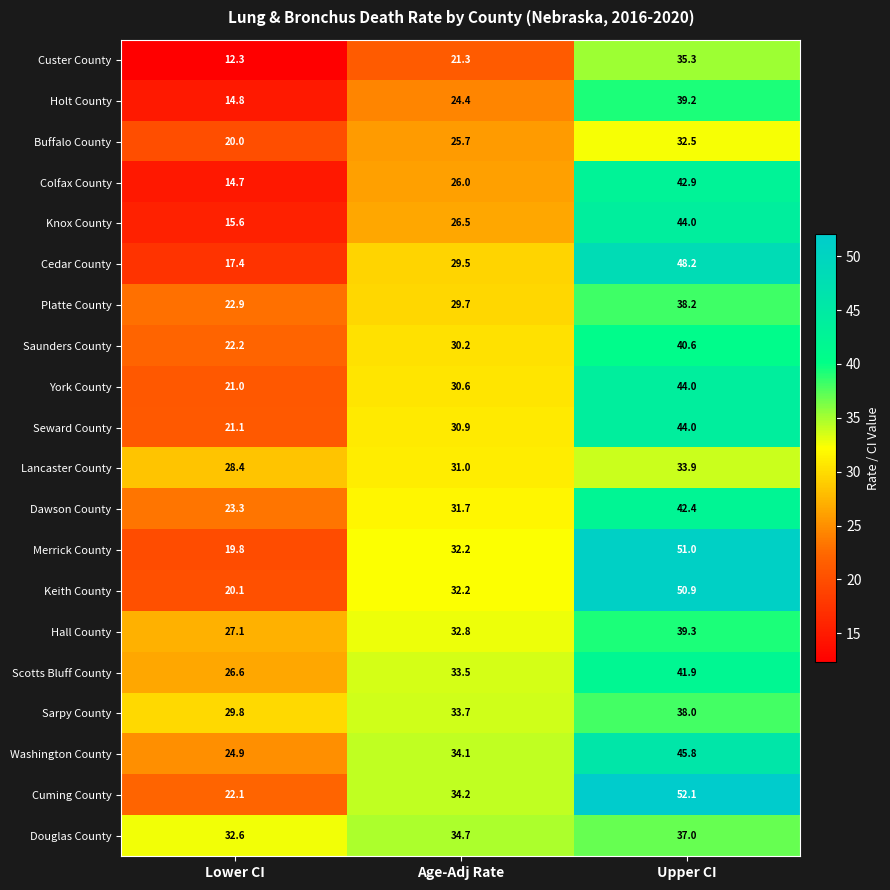

At which category is the sum across all series the highest?

Upper CI